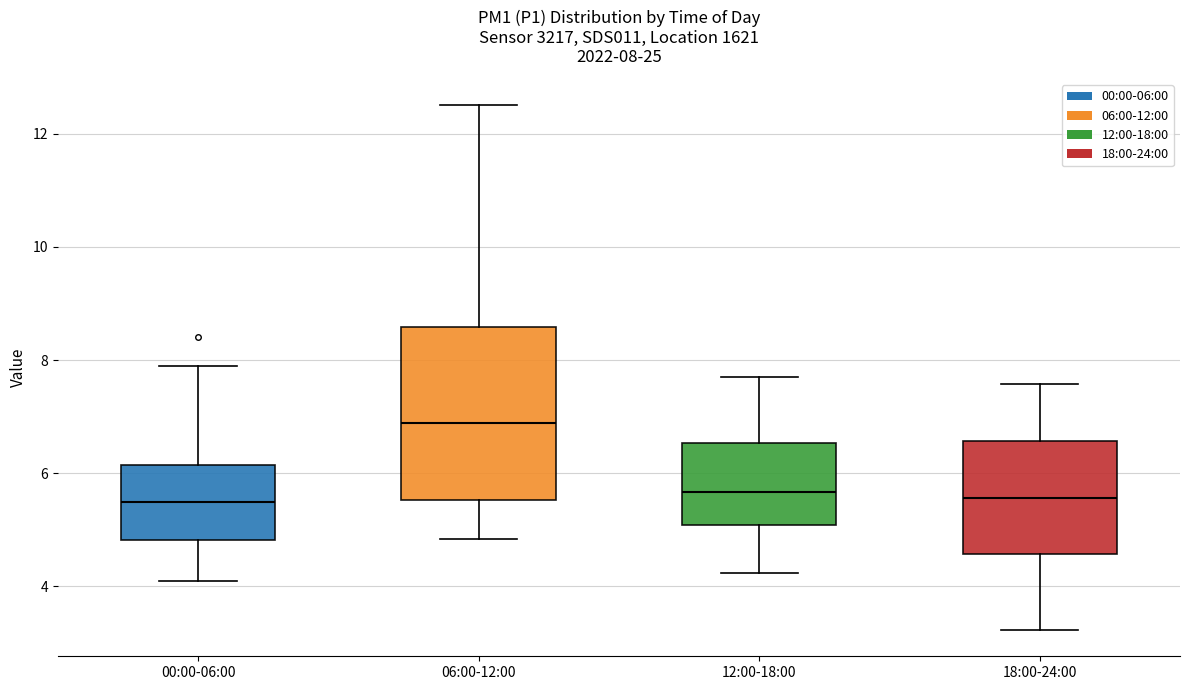

Comparing the boxes themselves (not the whiskers), which one is the tallest?

06:00-12:00